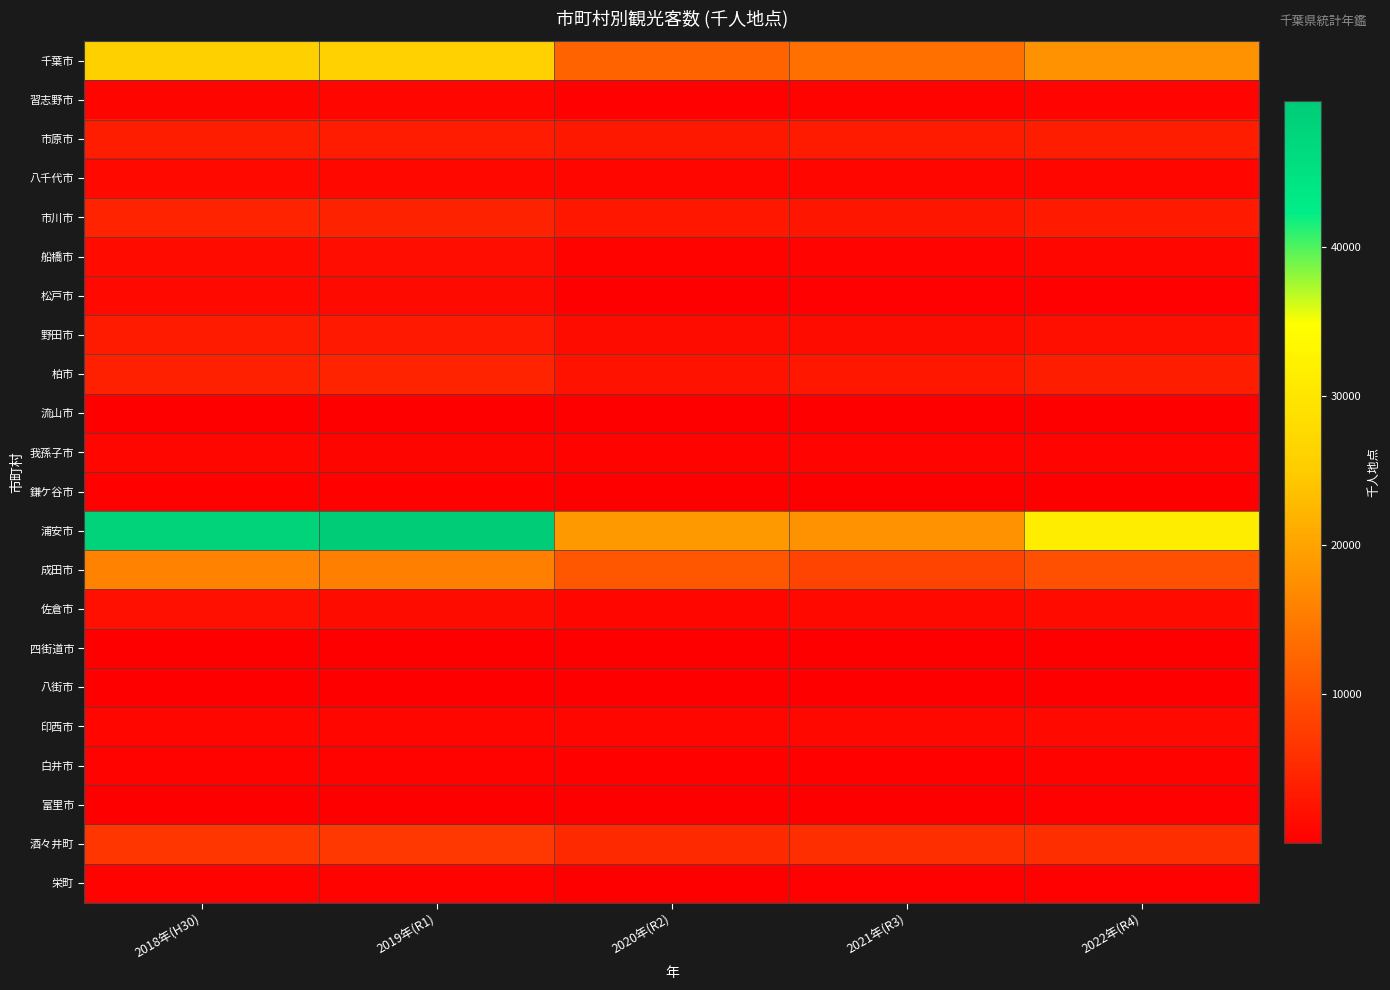

Which label corresponds to the largest value in the chart?

2019年(R1)